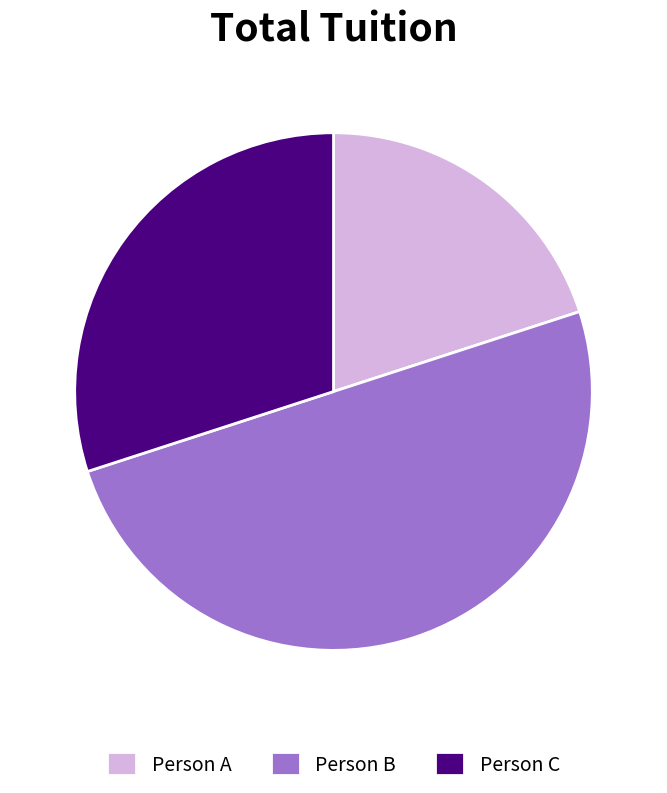

Does Person C represent more than half of the total?

No